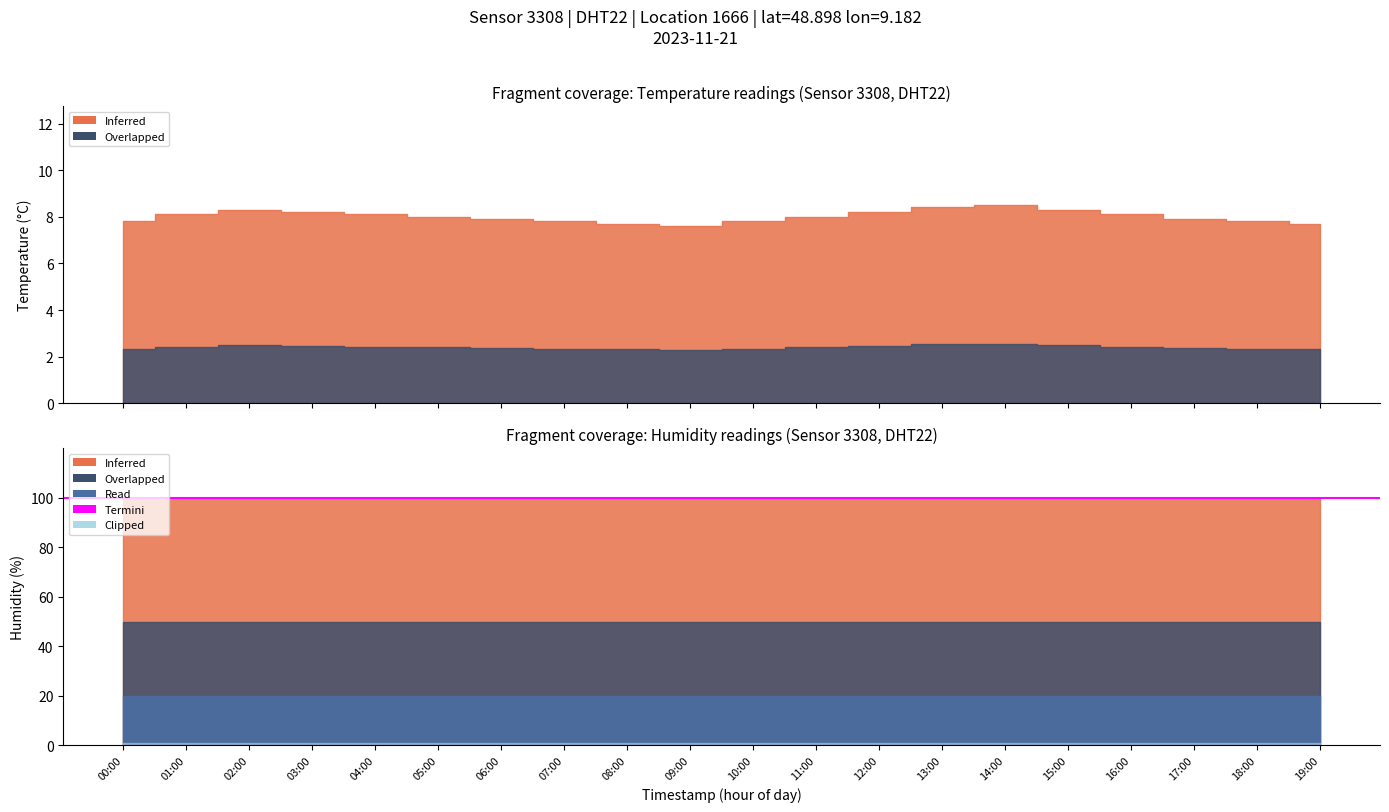

What is the total value across all series at 16:00?

108.0